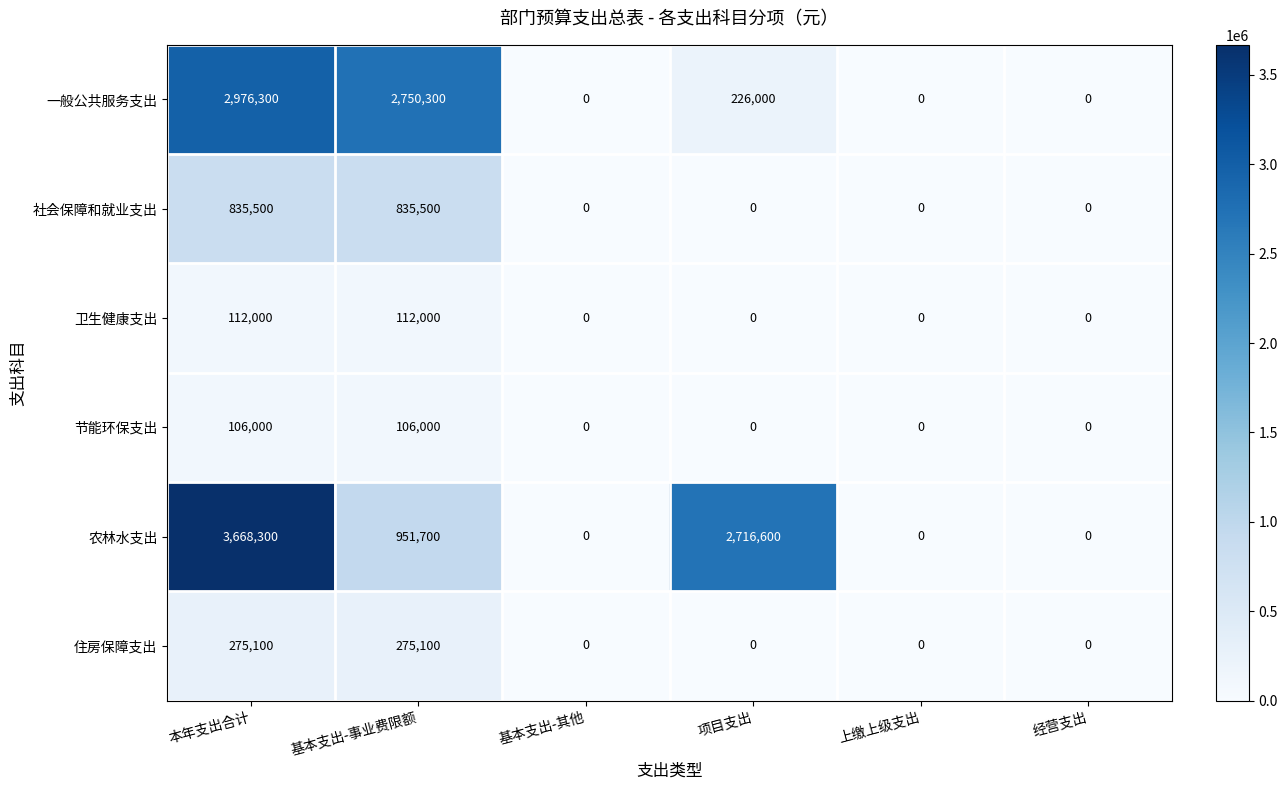

Is it true that 卫生健康支出 equals -74396 at 上缴上级支出?

False